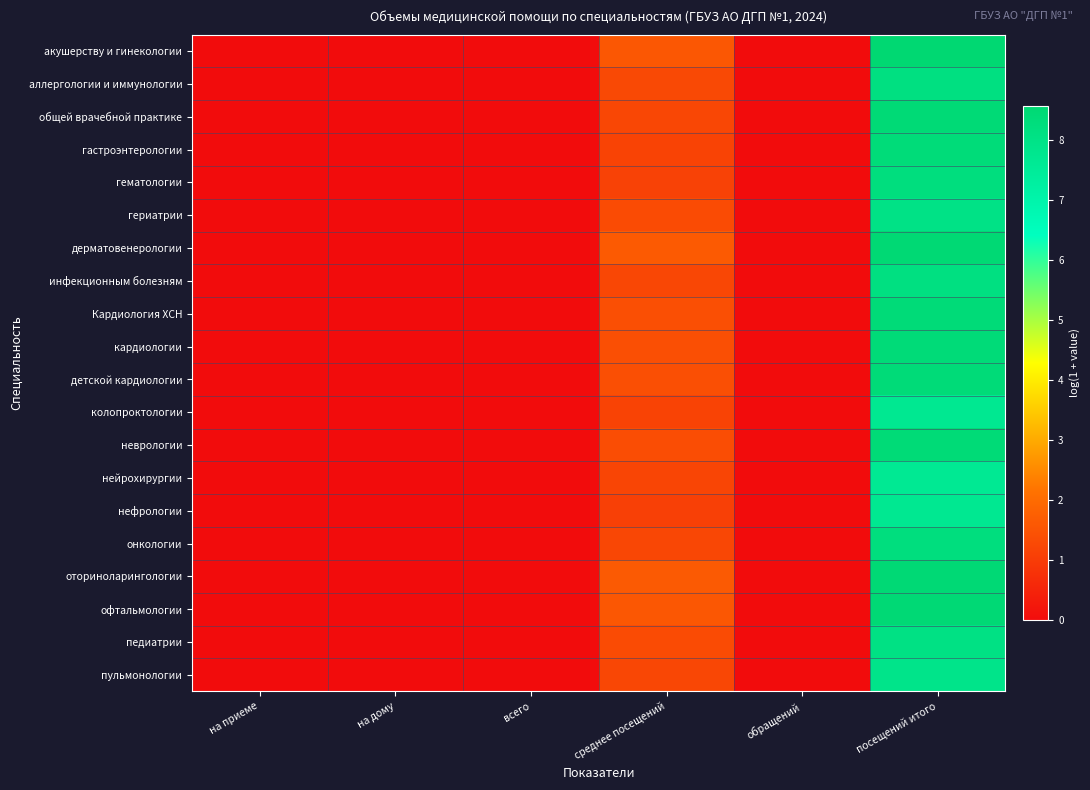

At how many categories does at least one series exceed 6?

1